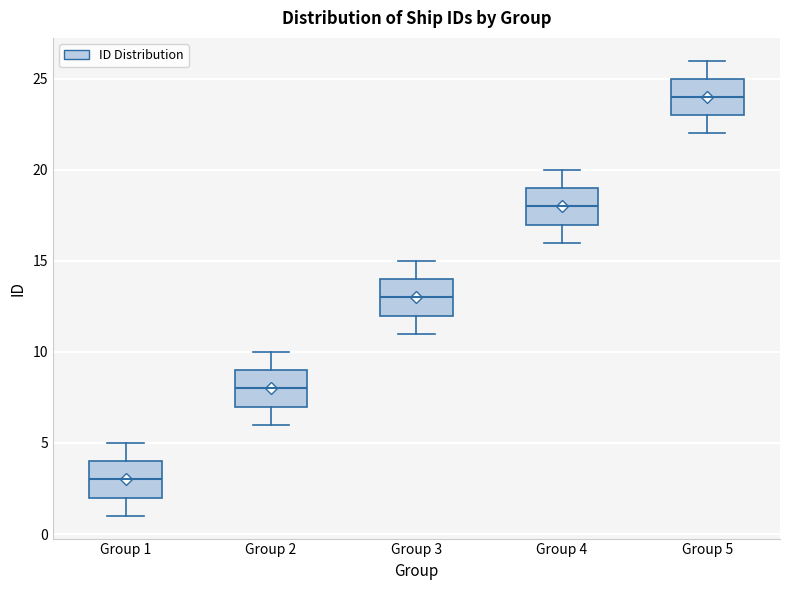

Reading left to right, read every box against the y-axis: the position of its median line, the range the box covers, and the ends of its whiskers. The values are not printed on the chart, so give them approximately, as read against the axis.

Group 1: median 3, box 2 to 4, whiskers 1 to 5
Group 2: median 8, box 7 to 9, whiskers 6 to 10
Group 3: median 13, box 12 to 14, whiskers 11 to 15
Group 4: median 18, box 17 to 19, whiskers 16 to 20
Group 5: median 24, box 23 to 25, whiskers 22 to 26